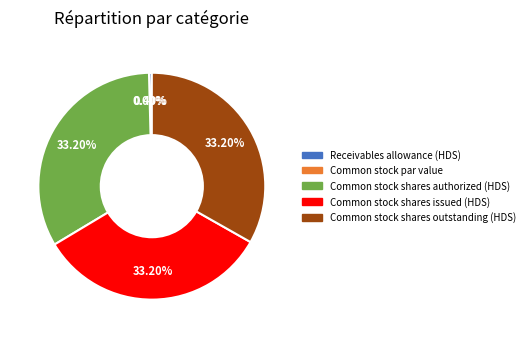

To the nearest percent, what is the difference between the largest and smallest slice percentages?

33%